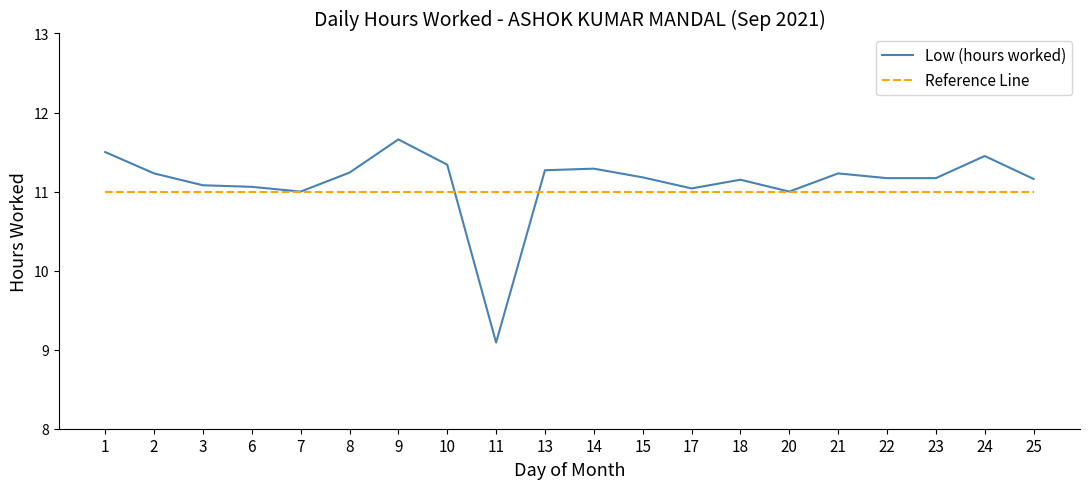

What is the minimum value for Low (hours worked)?

9.1